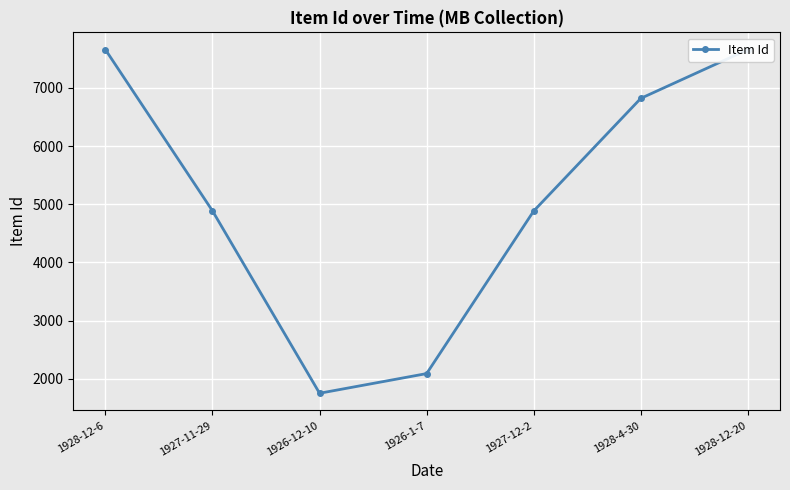

True or false: there are more than 2 points higher than both neighbors.

False